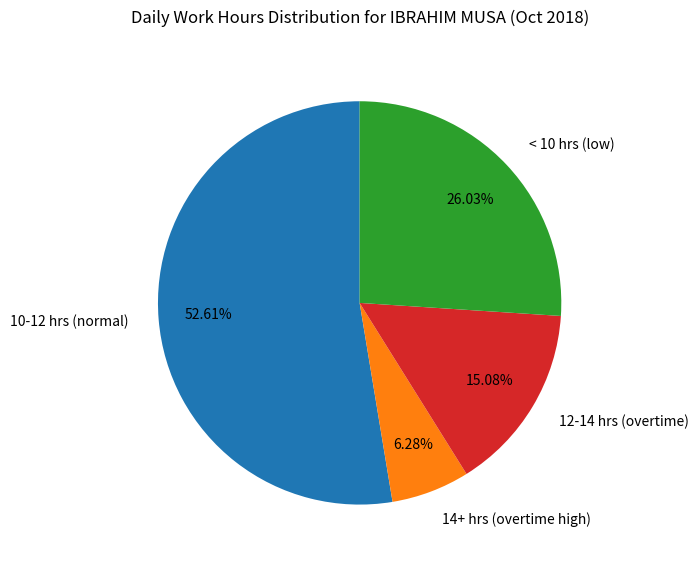

How many segments does this pie chart have?

4